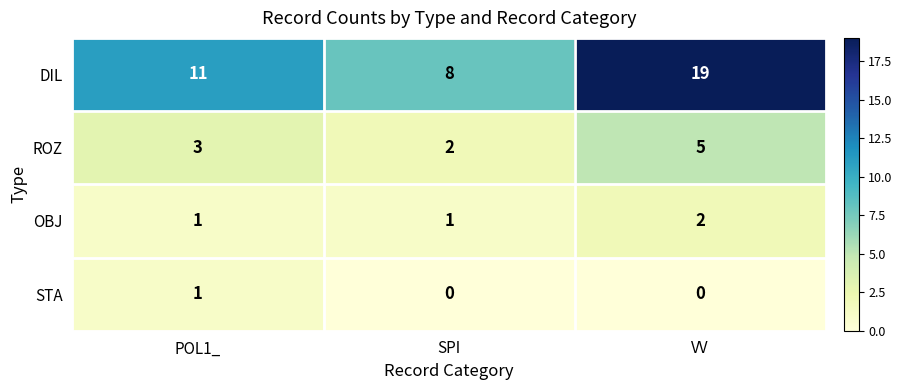

Which series has the widest spread of values?

DIL